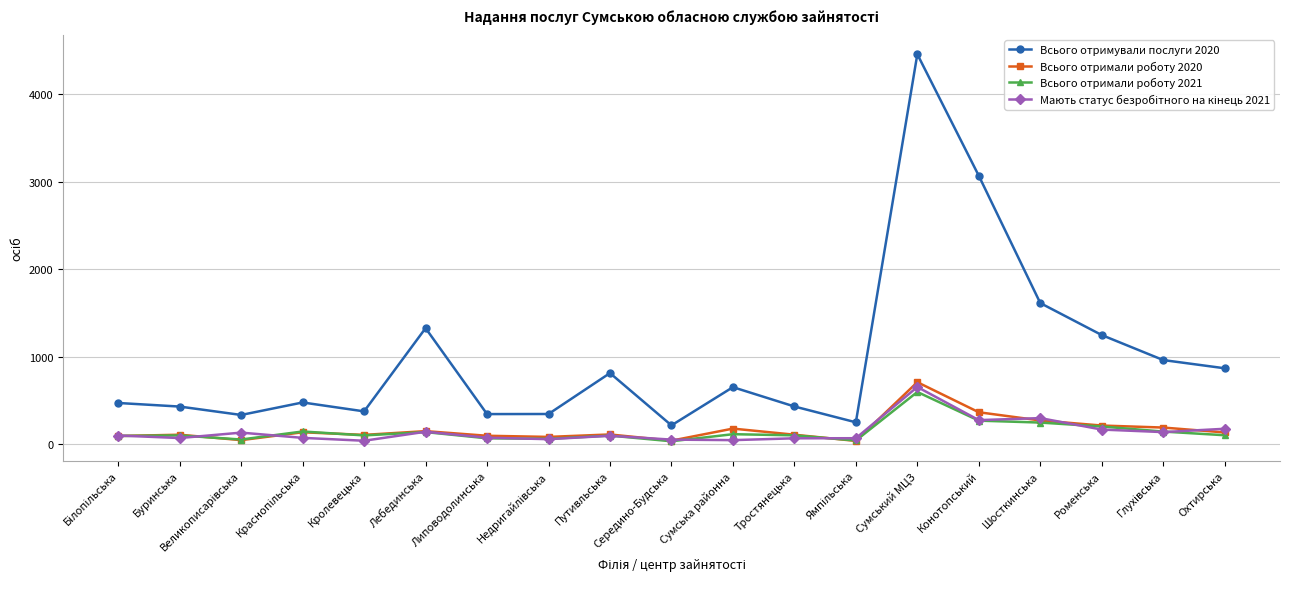

What is the difference between the second highest and minimum values in the Всього отримали роботу 2021 series?

236